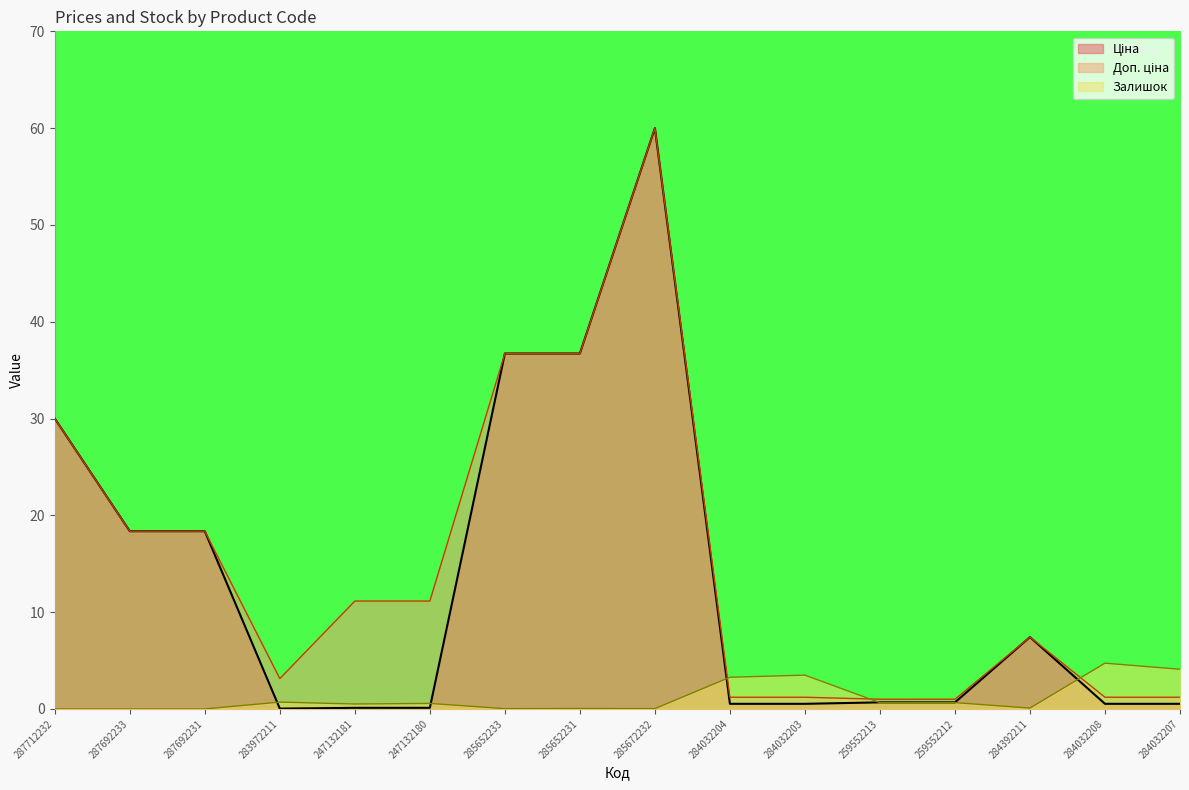

What is the label of the 5th point from the left?

247132181